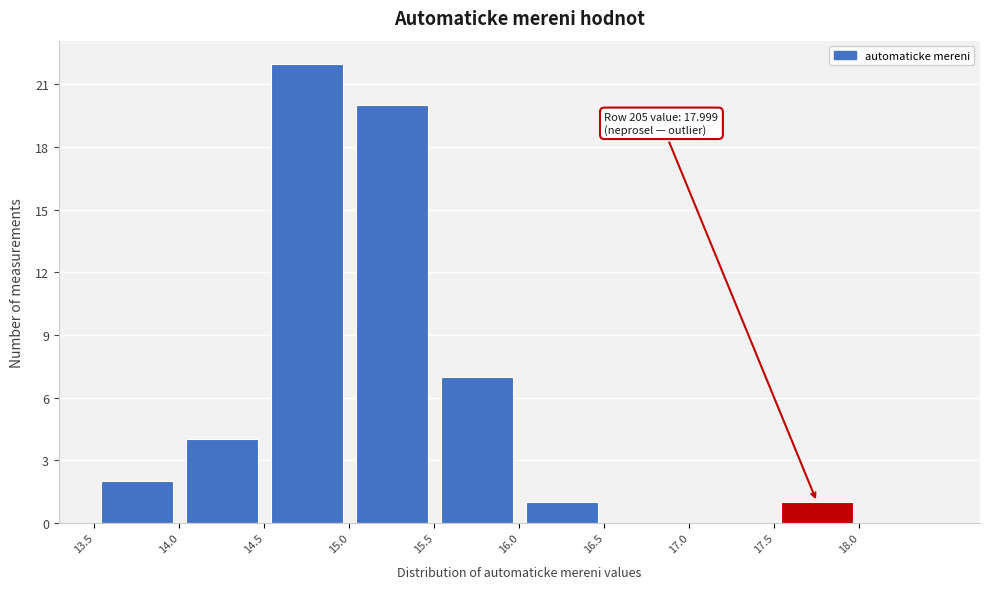

Which range on the x-axis has the tallest bar?

14.5 to 15.0